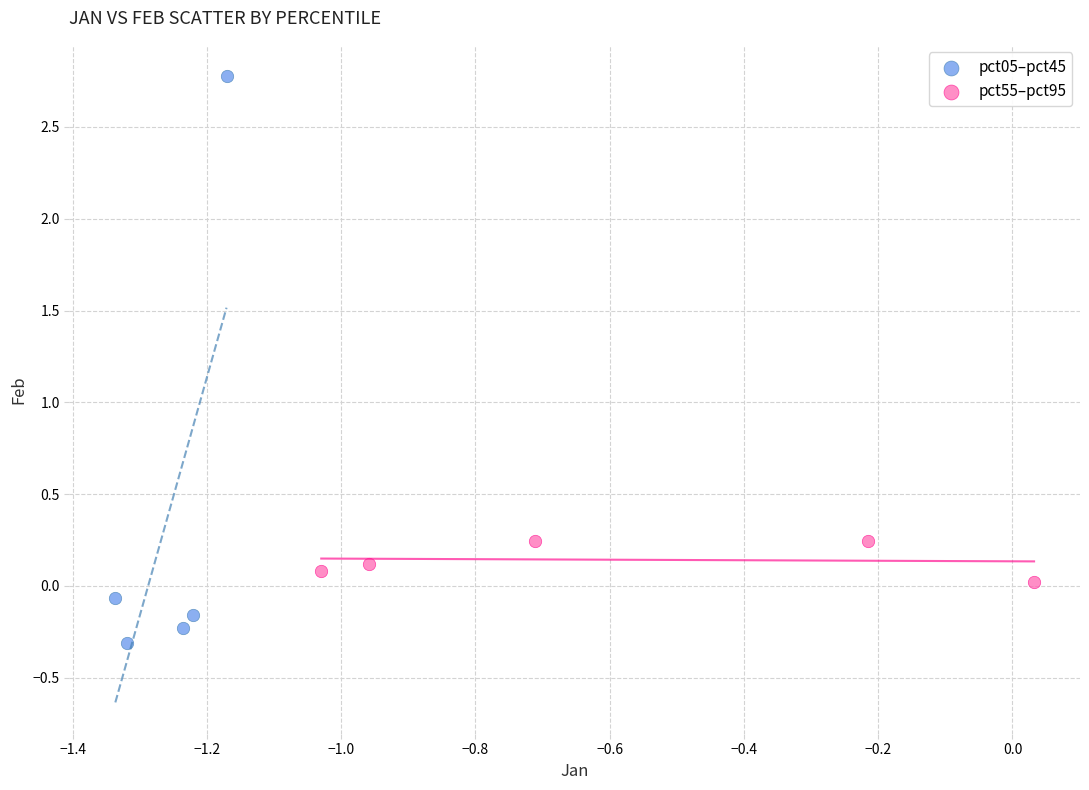

What are all the series names shown in the legend?

pct05–pct45, pct55–pct95